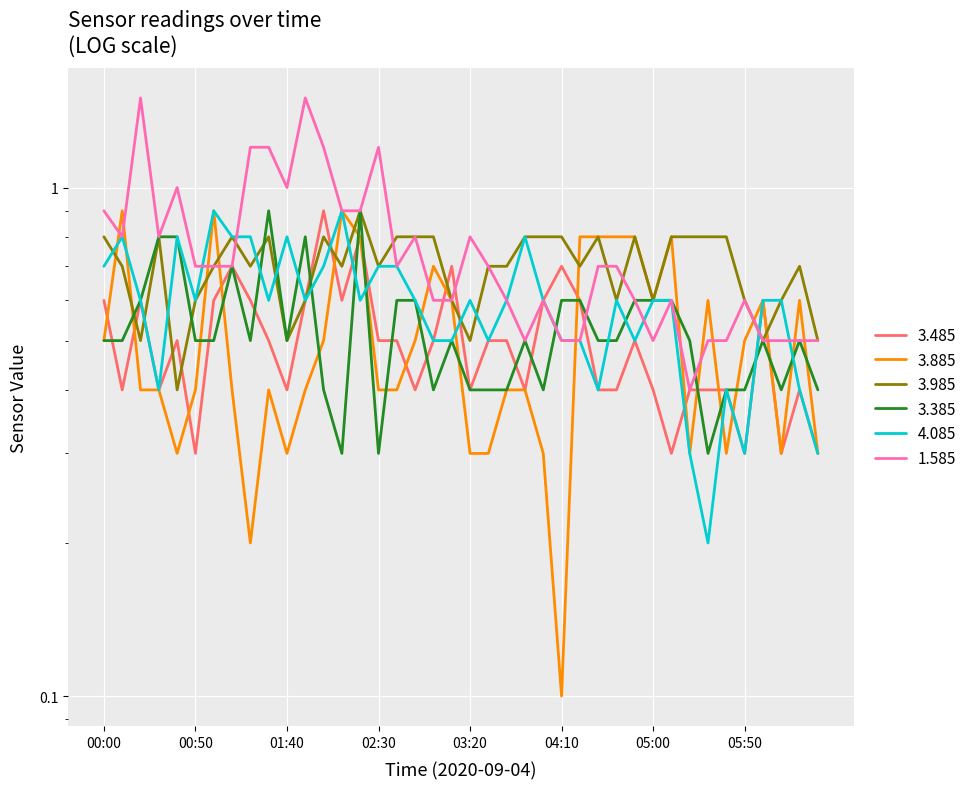

Where do 3.485 and 3.985 first cross each other?

00:10 and 00:20